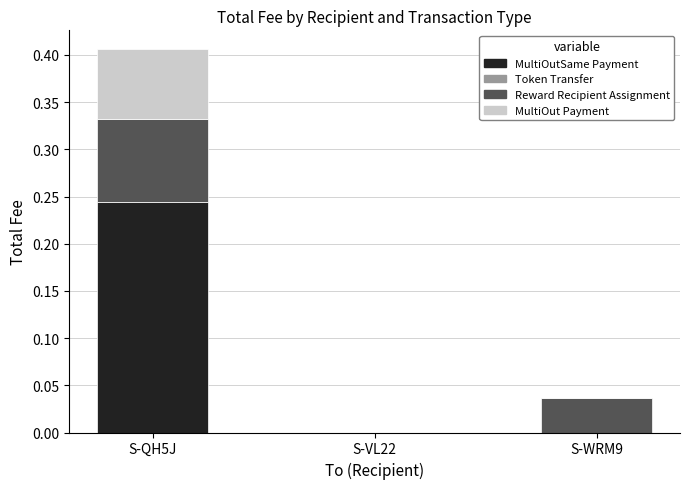

True or false: MultiOutSame Payment has a value of 0.0 at S-VL22.

True